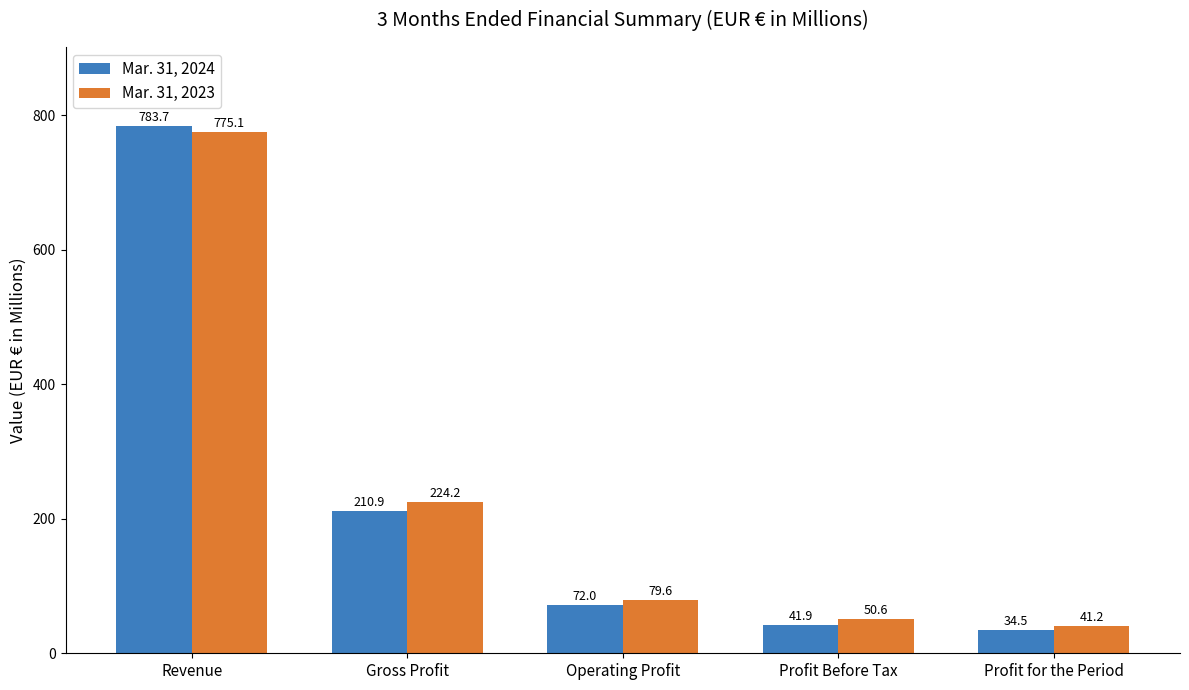

At which label is Mar. 31, 2024 closest to 409?

Gross Profit